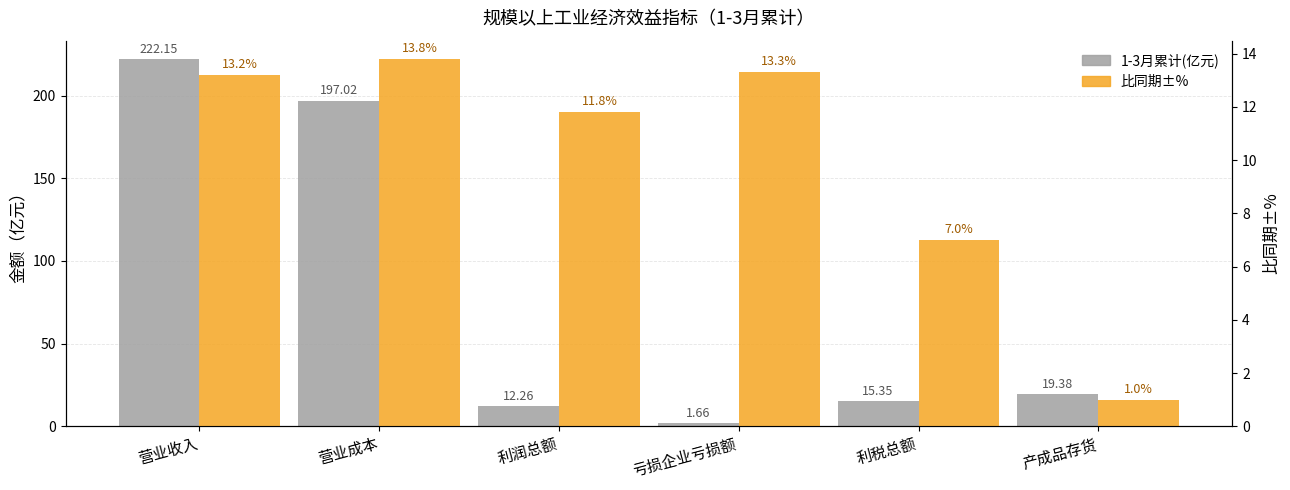

Where is 比同期±% nearest to the value 7?

利税总额